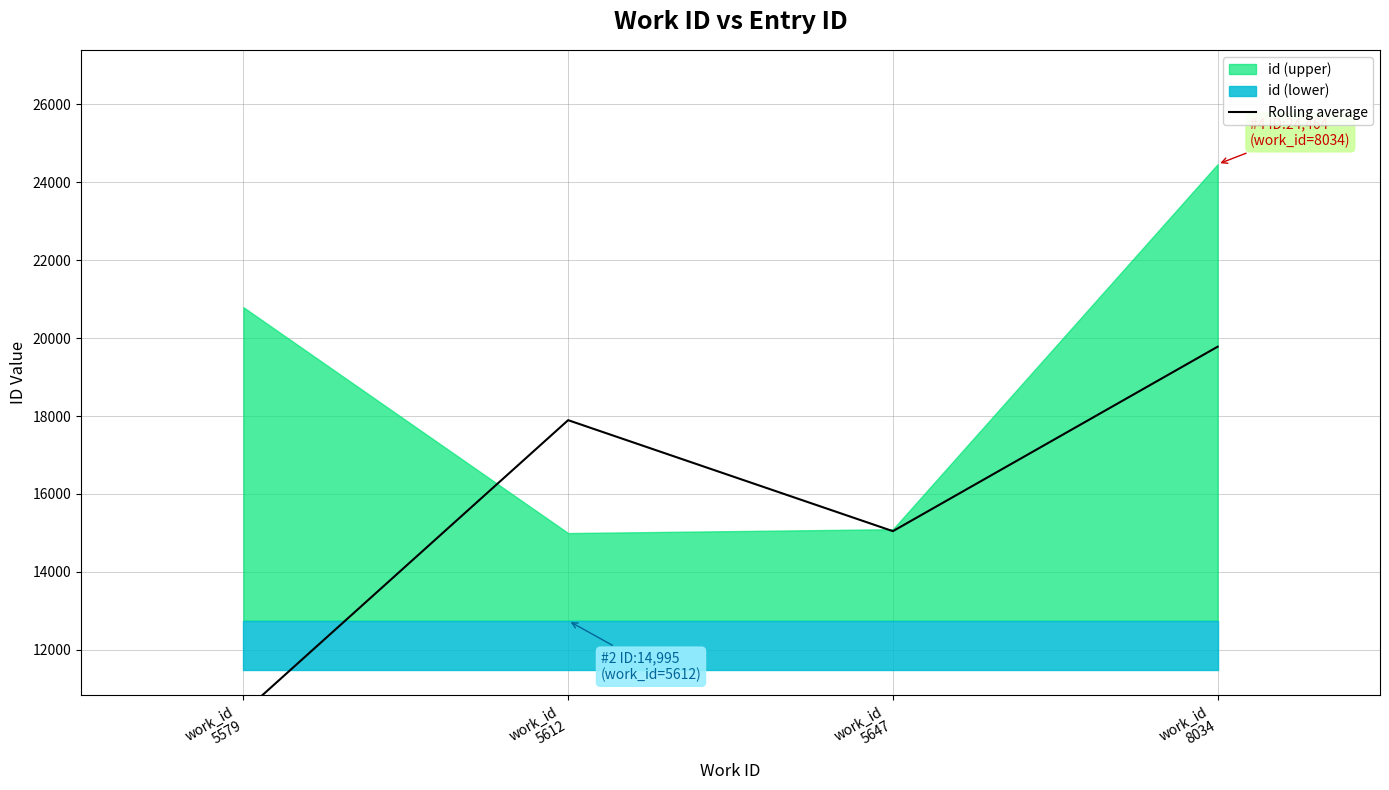

How many values are below 17893?

2